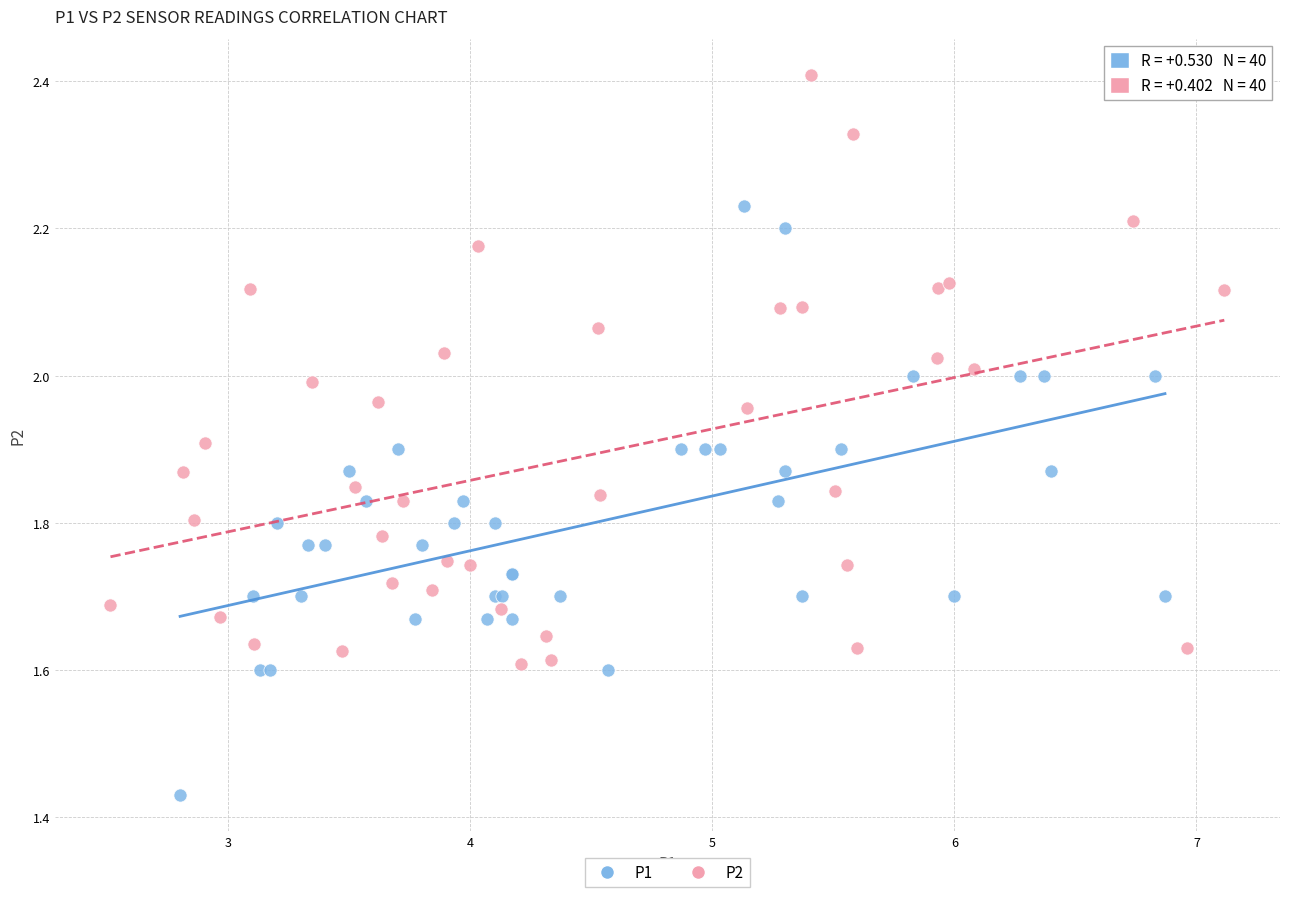

Which series contains the highest Y value?

P2